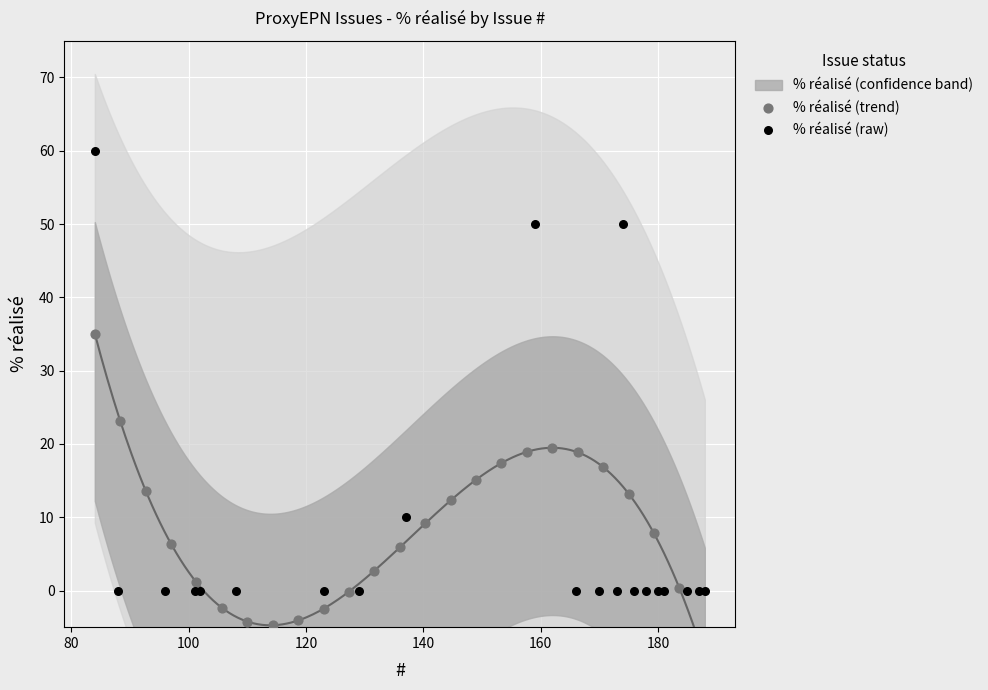

Which has a higher value, 180 or 84?

84